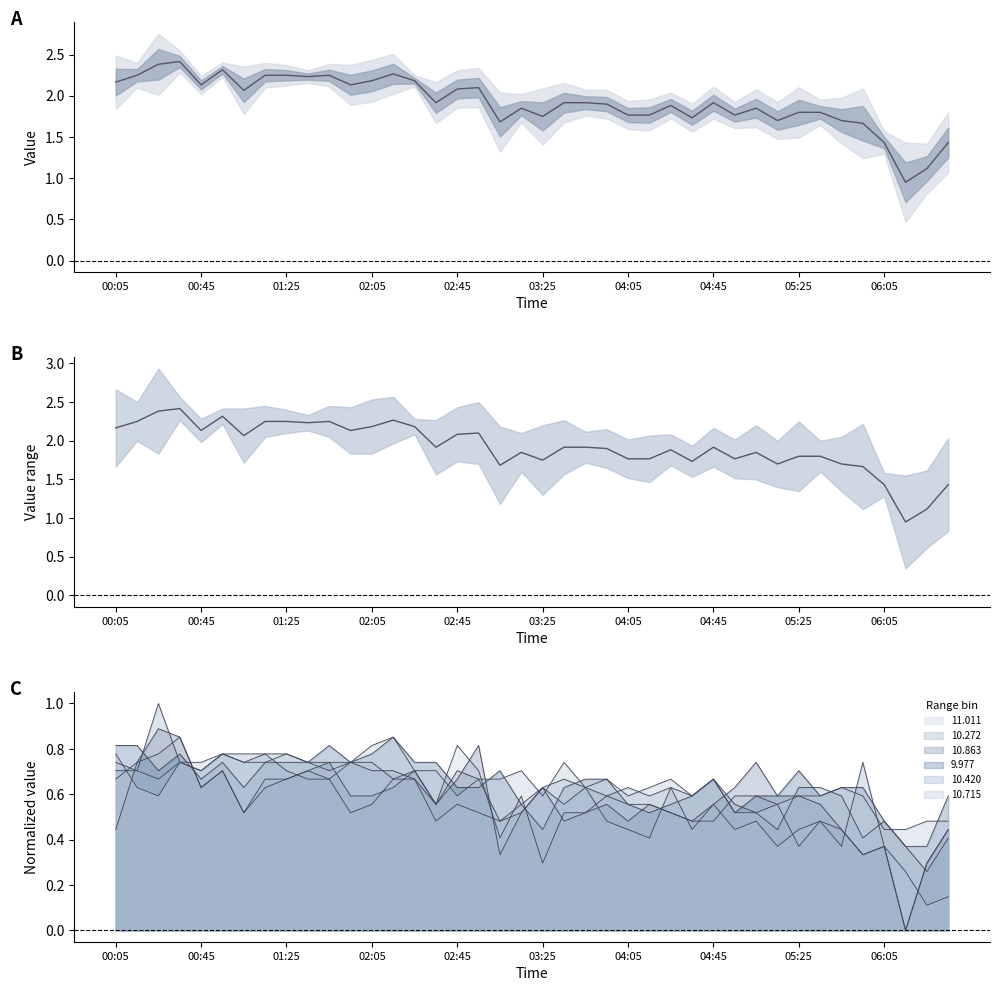

Which category has the lowest value across all series?

37